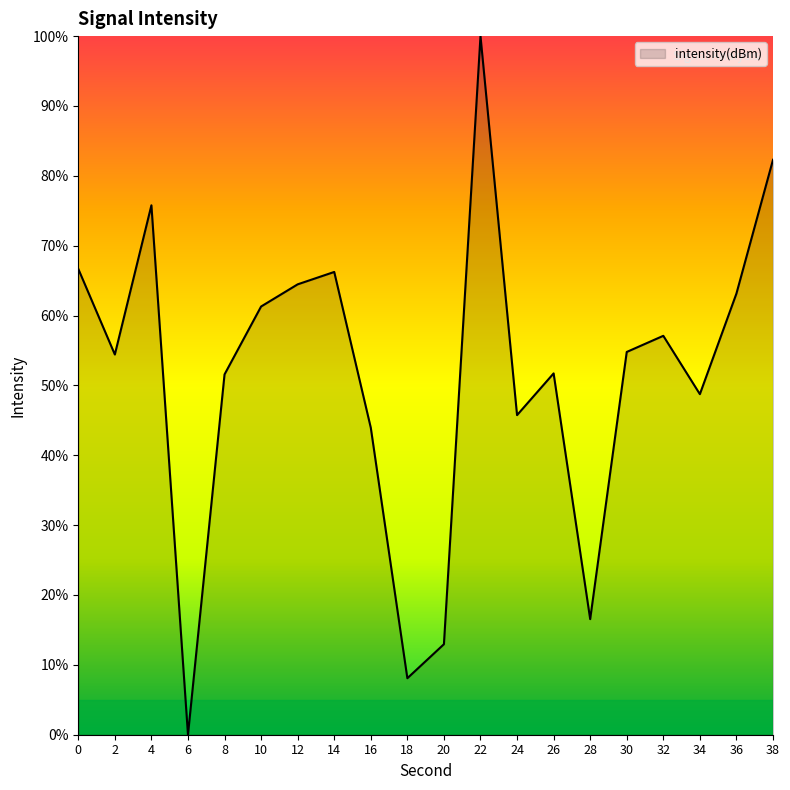

Count the number of values greater than 54.

11